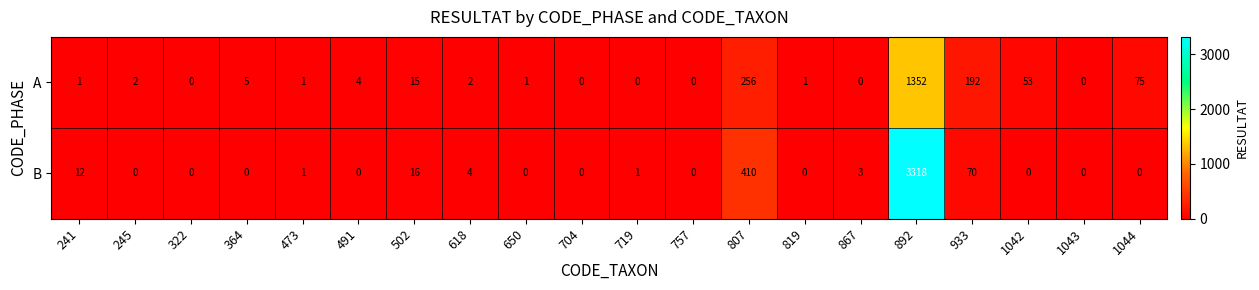

Which series has the largest range (max minus min)?

B